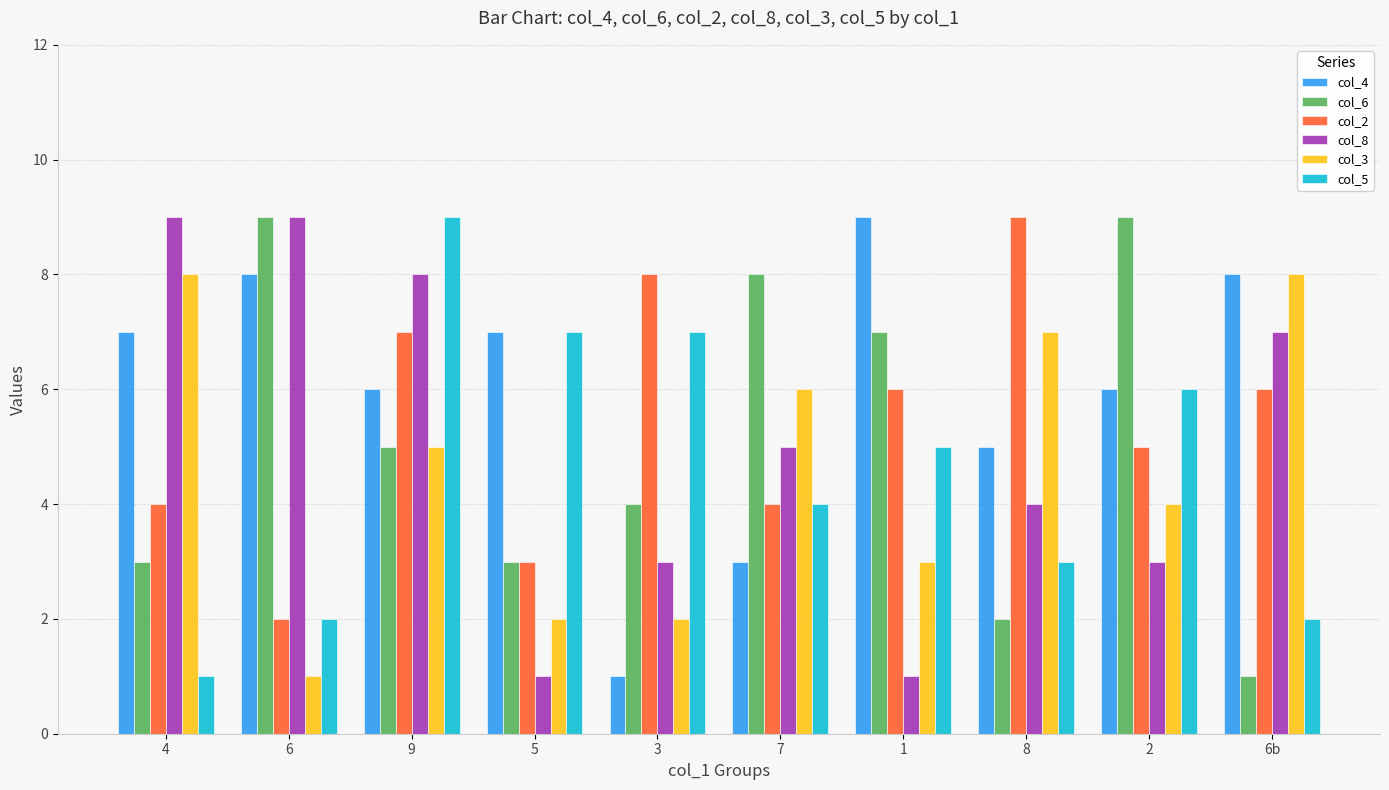

What is the maximum value shown in the chart?

9